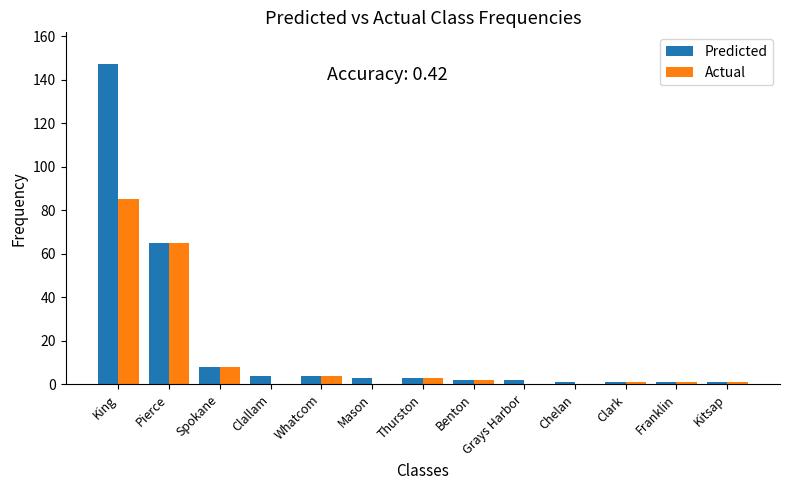

At which category is the sum across all series the highest?

King